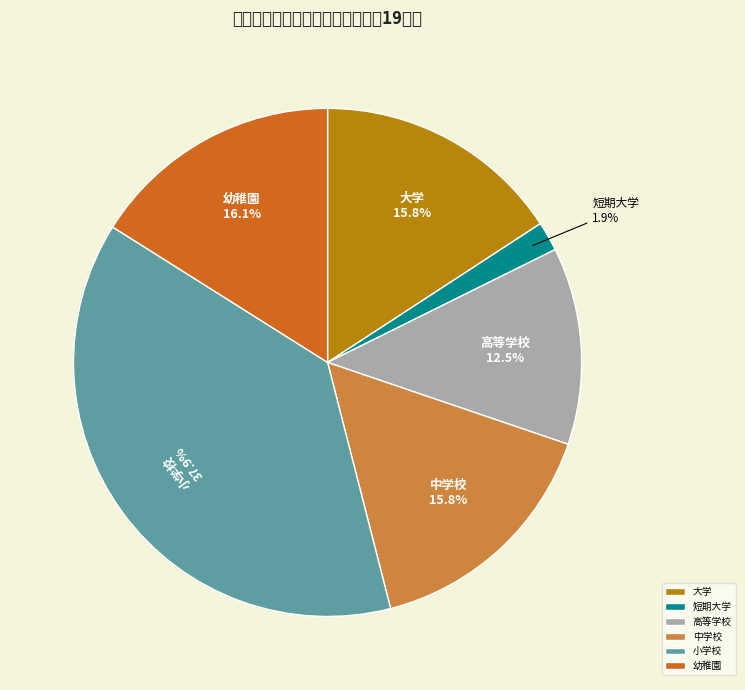

Does 高等学校 represent more than half of the total?

No